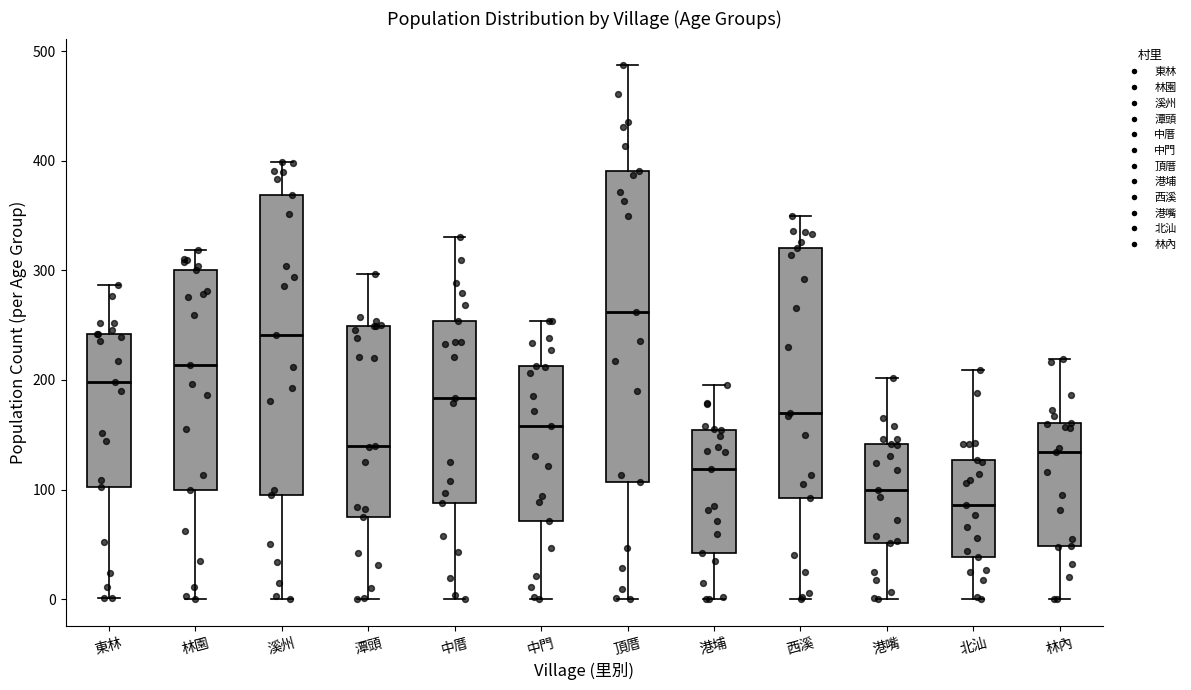

Comparing the boxes themselves (not the whiskers), which one is the tallest?

頂厝